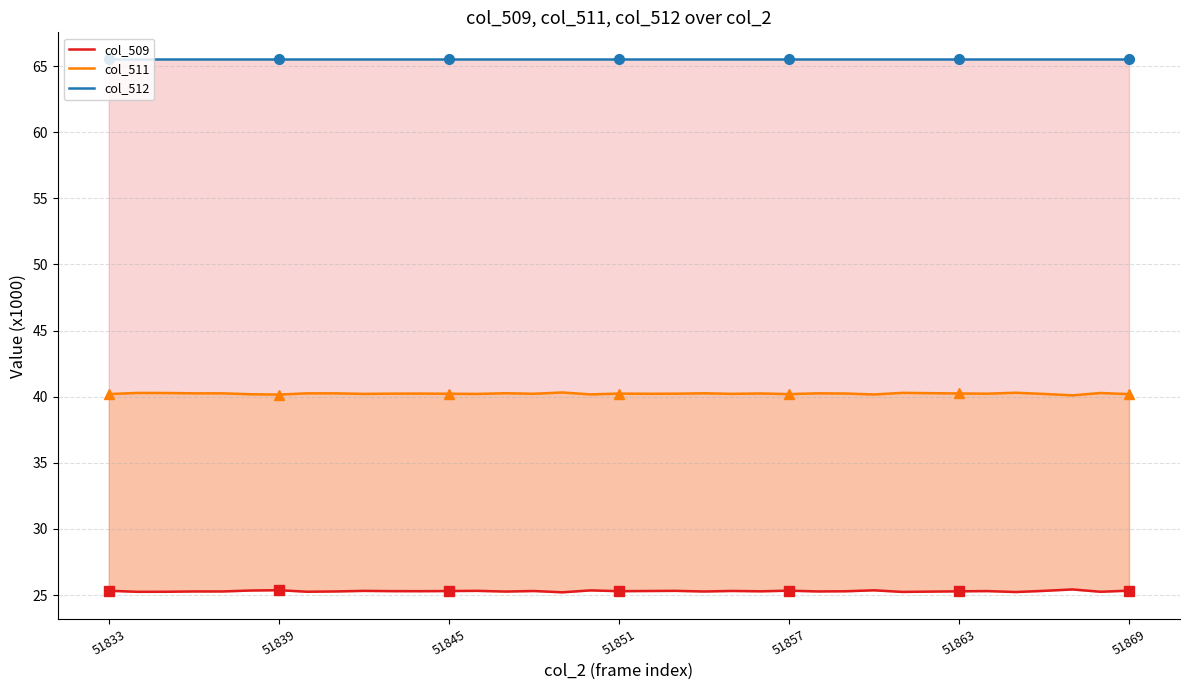

The value of col_512 at 51857 is 28.6. True or false?

False